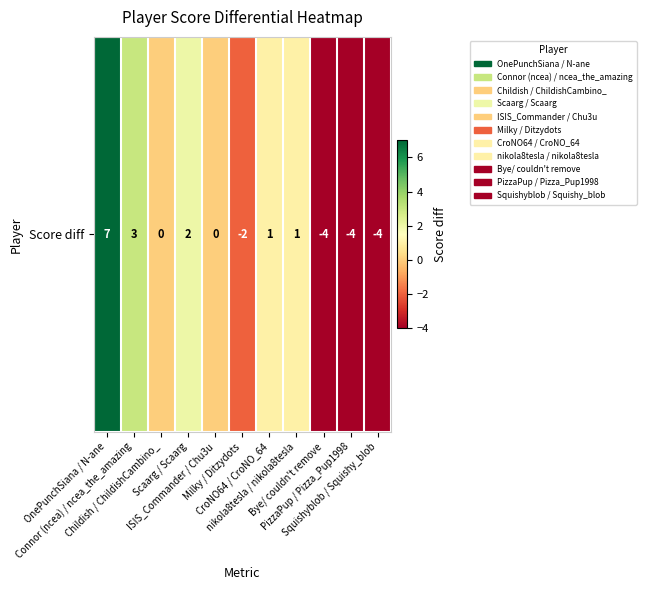

What is the greatest value displayed?

7